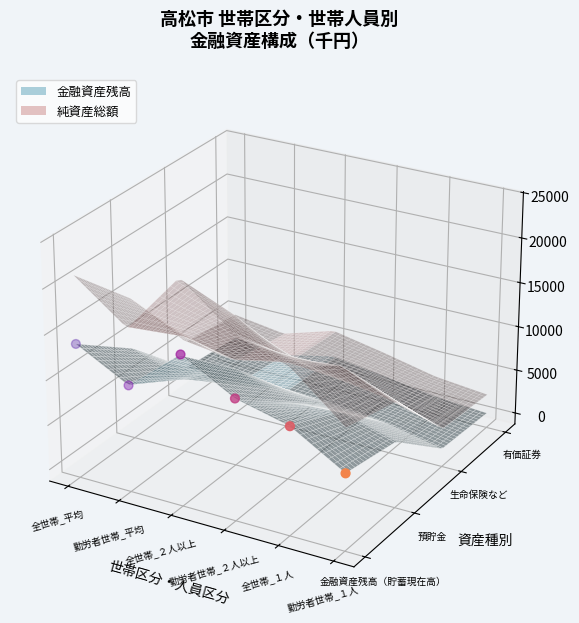

Between 勤労者世帯_２人以上 and 勤労者世帯_１人, which is larger?

勤労者世帯_２人以上